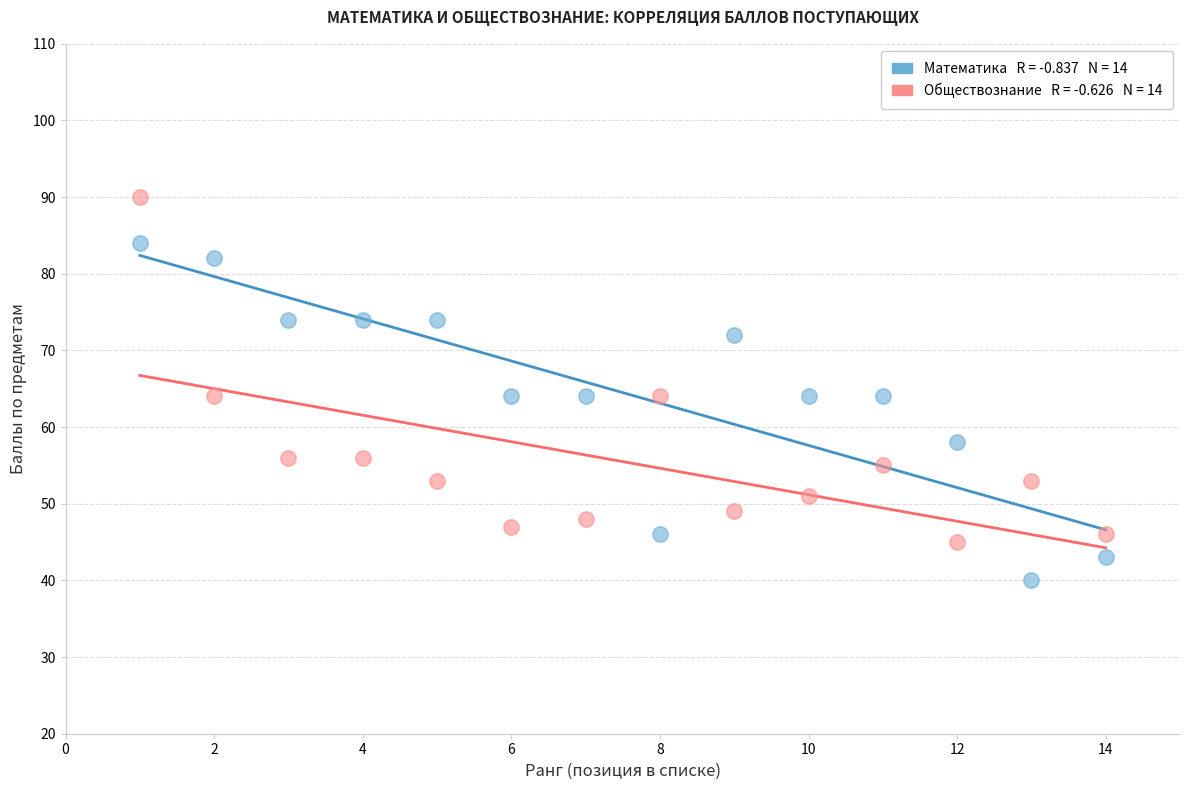

Across all data points, what is the range of X values (max minus min)?

13